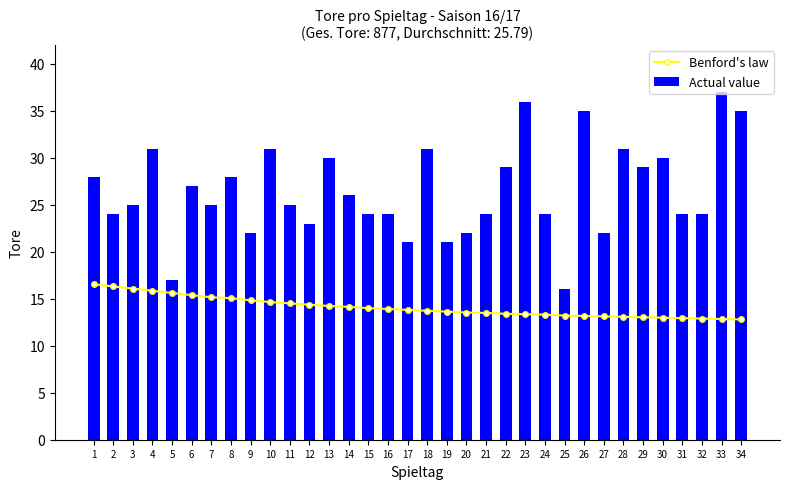

What is the lowest value of the Actual value series?

16